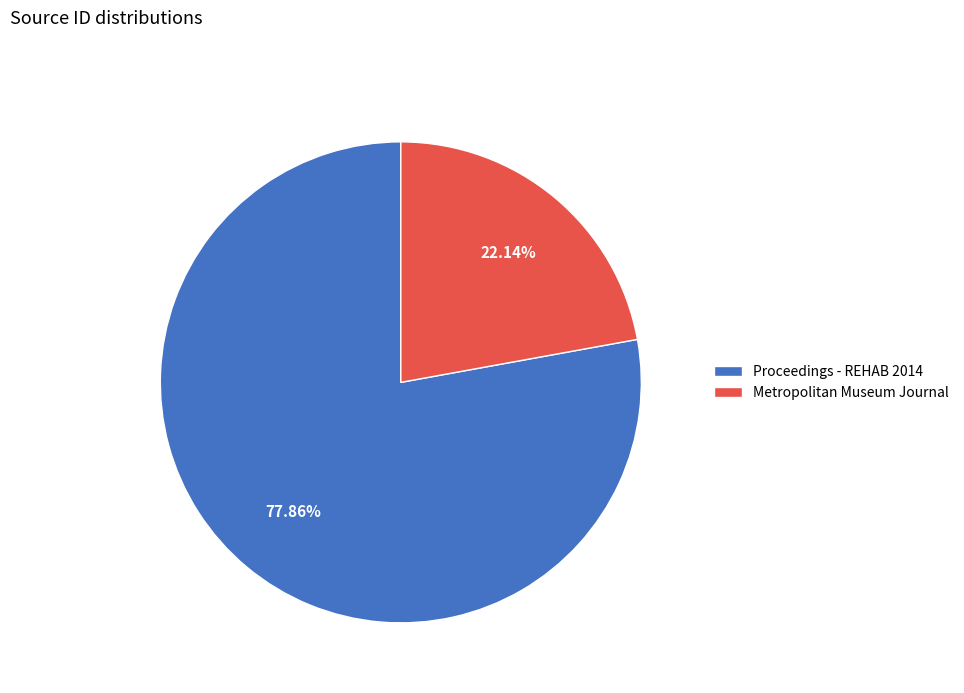

What percentage is the Proceedings - REHAB 2014 slice, to the nearest percent?

78%